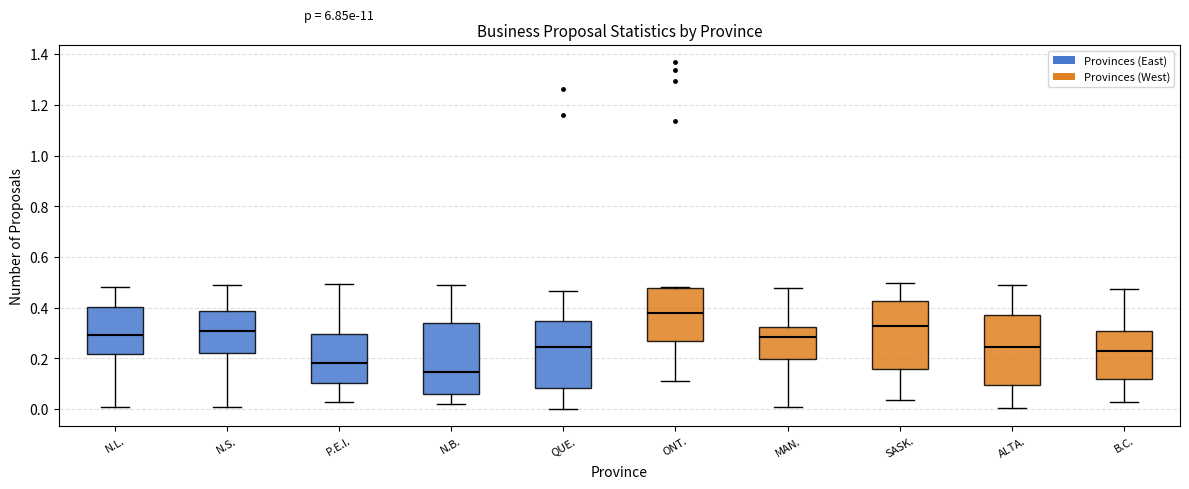

Reading left to right, transcribe this box plot: for each box, give where its median line is, the range the box spans, and where its two whiskers end, as read against the y-axis. The values are not printed on the chart, so give them approximately, as read against the axis.

N.L.: median 0.30, box 0.22 to 0.40, whiskers 0.02 to 0.48
N.S.: median 0.30, box 0.22 to 0.38, whiskers 0.00 to 0.48
P.E.I.: median 0.18, box 0.10 to 0.30, whiskers 0.04 to 0.50
N.B.: median 0.14, box 0.06 to 0.34, whiskers 0.02 to 0.48
QUE.: median 0.24, box 0.08 to 0.34, whiskers 0.00 to 0.46
ONT.: median 0.38, box 0.28 to 0.48, whiskers 0.12 to 0.48
MAN.: median 0.28, box 0.20 to 0.32, whiskers 0.00 to 0.48
SASK.: median 0.32, box 0.16 to 0.42, whiskers 0.04 to 0.50
ALTA.: median 0.24, box 0.10 to 0.38, whiskers 0.00 to 0.48
B.C.: median 0.24, box 0.12 to 0.30, whiskers 0.02 to 0.48